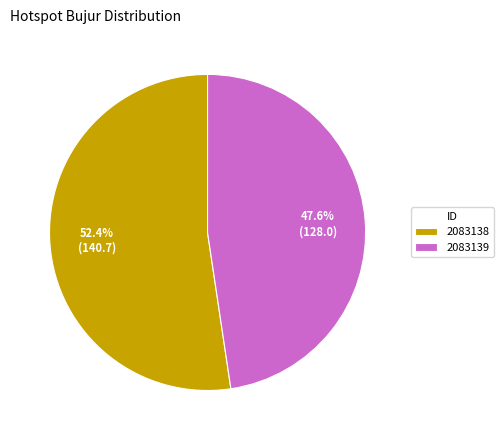

What is the total percentage of 2083138 and 2083139?

100.0%